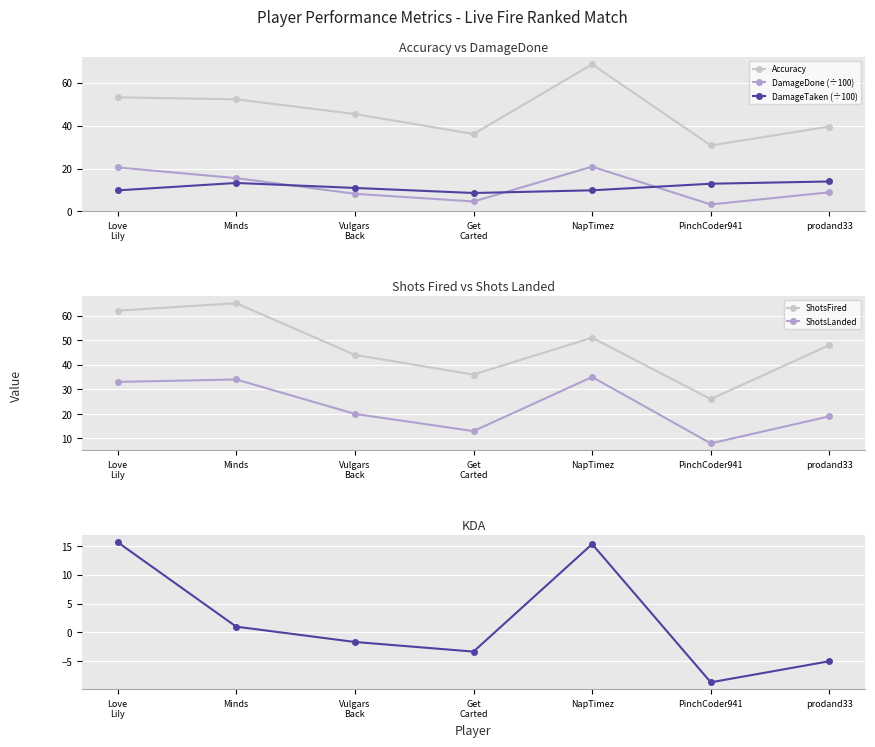

At which label does KDA first exceed -1?

Love
LiIy